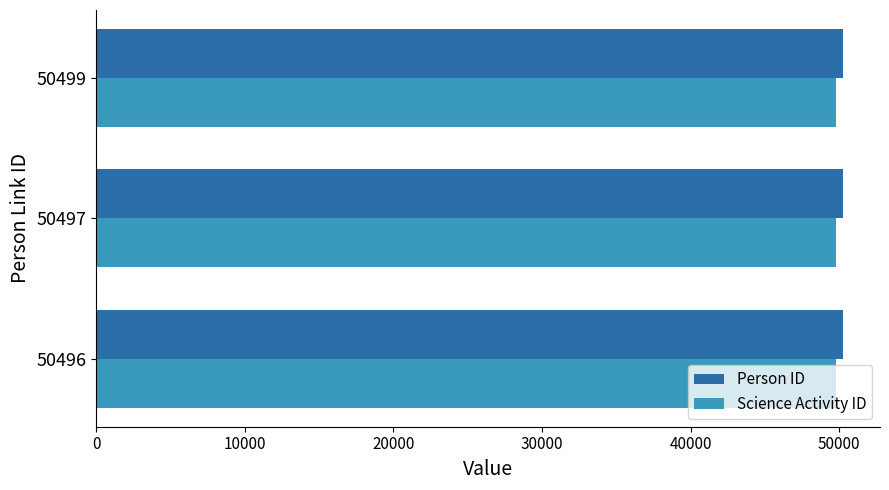

What is the average value of the Science Activity ID series?

49798